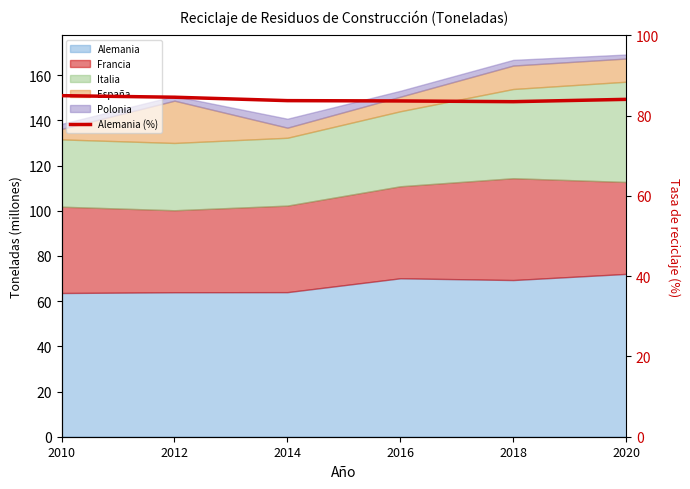

What is the value of the 4th point from the left?

83.7